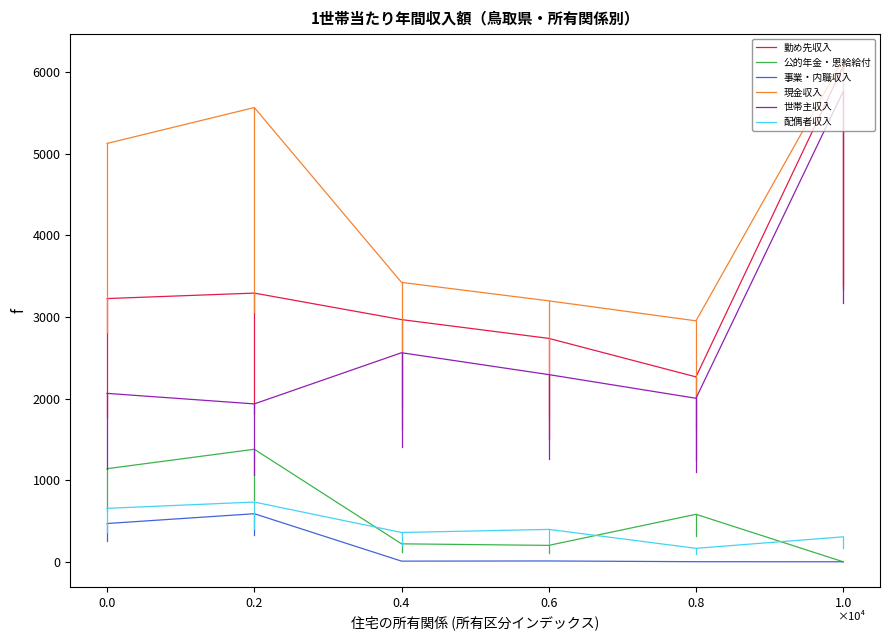

What are all the series names shown in the legend?

勤め先収入, 公的年金・恩給給付, 事業・内職収入, 現金収入, 世帯主収入, 配偶者収入